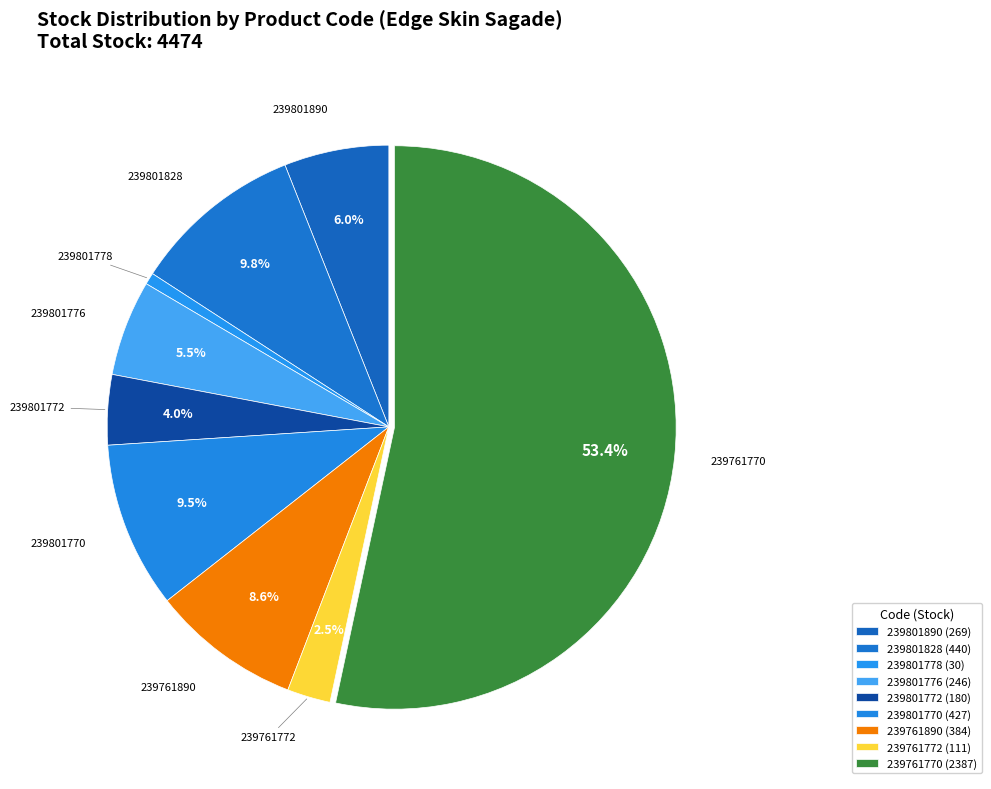

Between 239761890 and 239801776, which is larger?

239761890